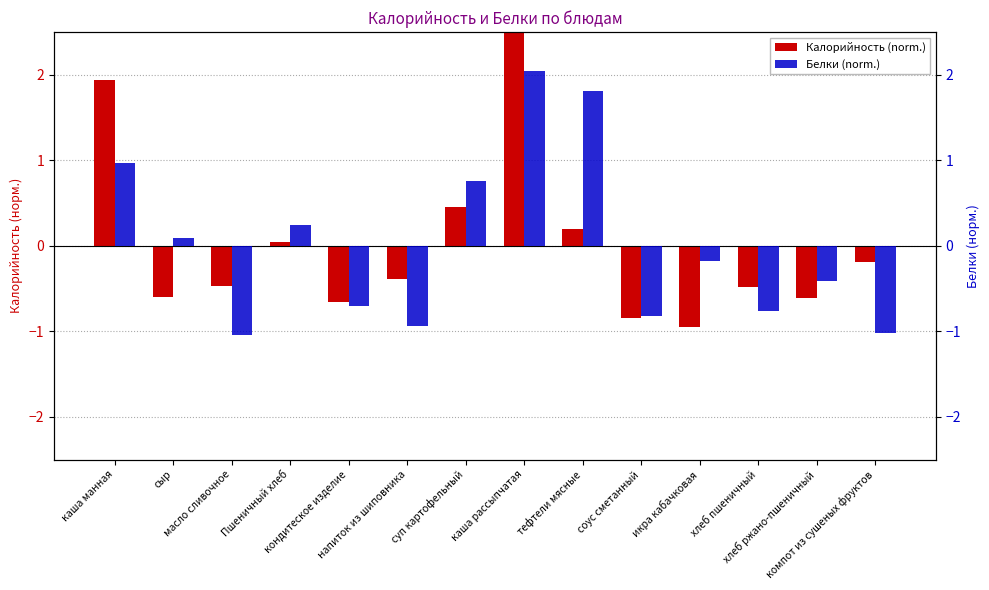

The value of Калорийность (norm.) at хлеб ржано-пшеничный is -0.6. True or false?

True